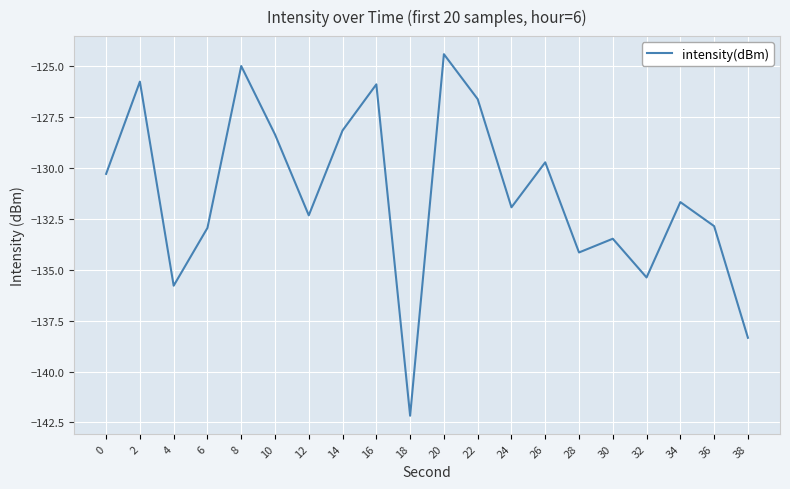

What is the smallest value displayed?

-142.2